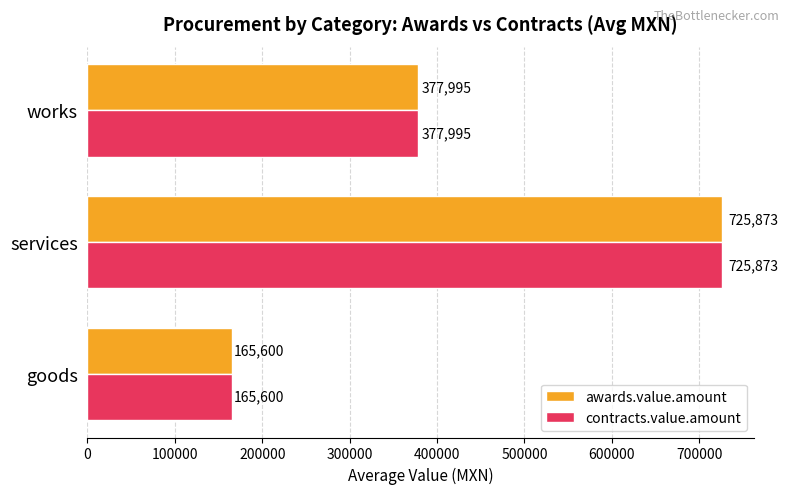

At which category is the sum across all series the highest?

services